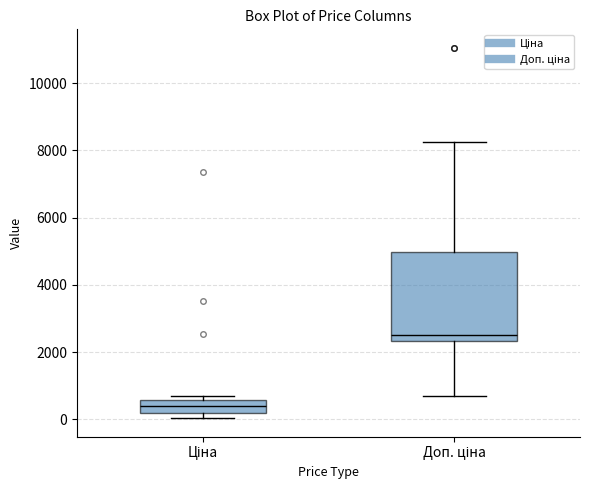

Where is the upper edge of the box for Доп. ціна on the y-axis? The values are not printed on the chart, so give them approximately, as read against the axis.

5000